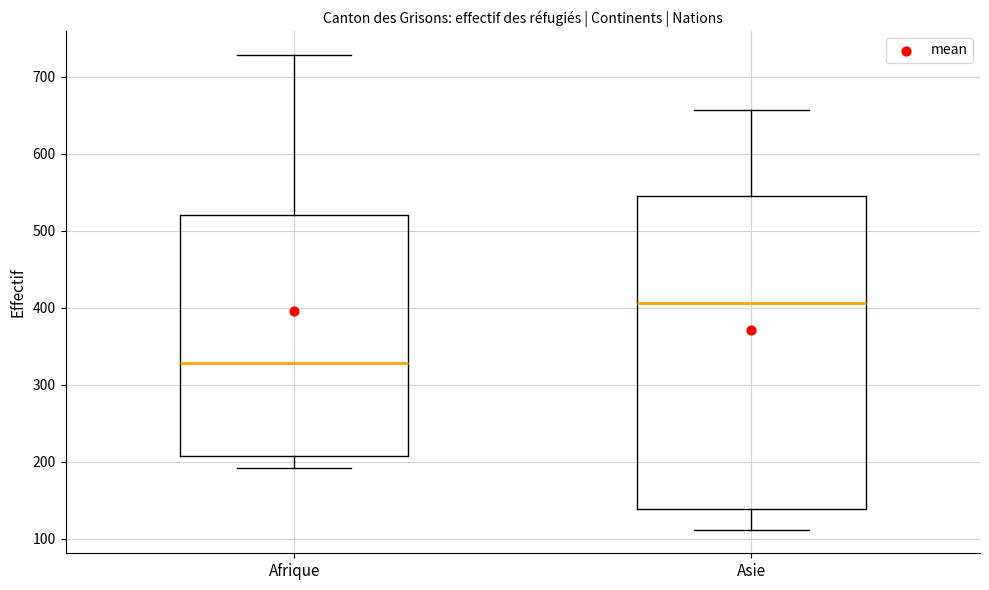

Reading left to right, read every box against the y-axis: the position of its median line, the range the box covers, and the ends of its whiskers. The values are not printed on the chart, so give them approximately, as read against the axis.

Afrique: median 330, box 210 to 520, whiskers 190 to 730
Asie: median 410, box 140 to 550, whiskers 110 to 660